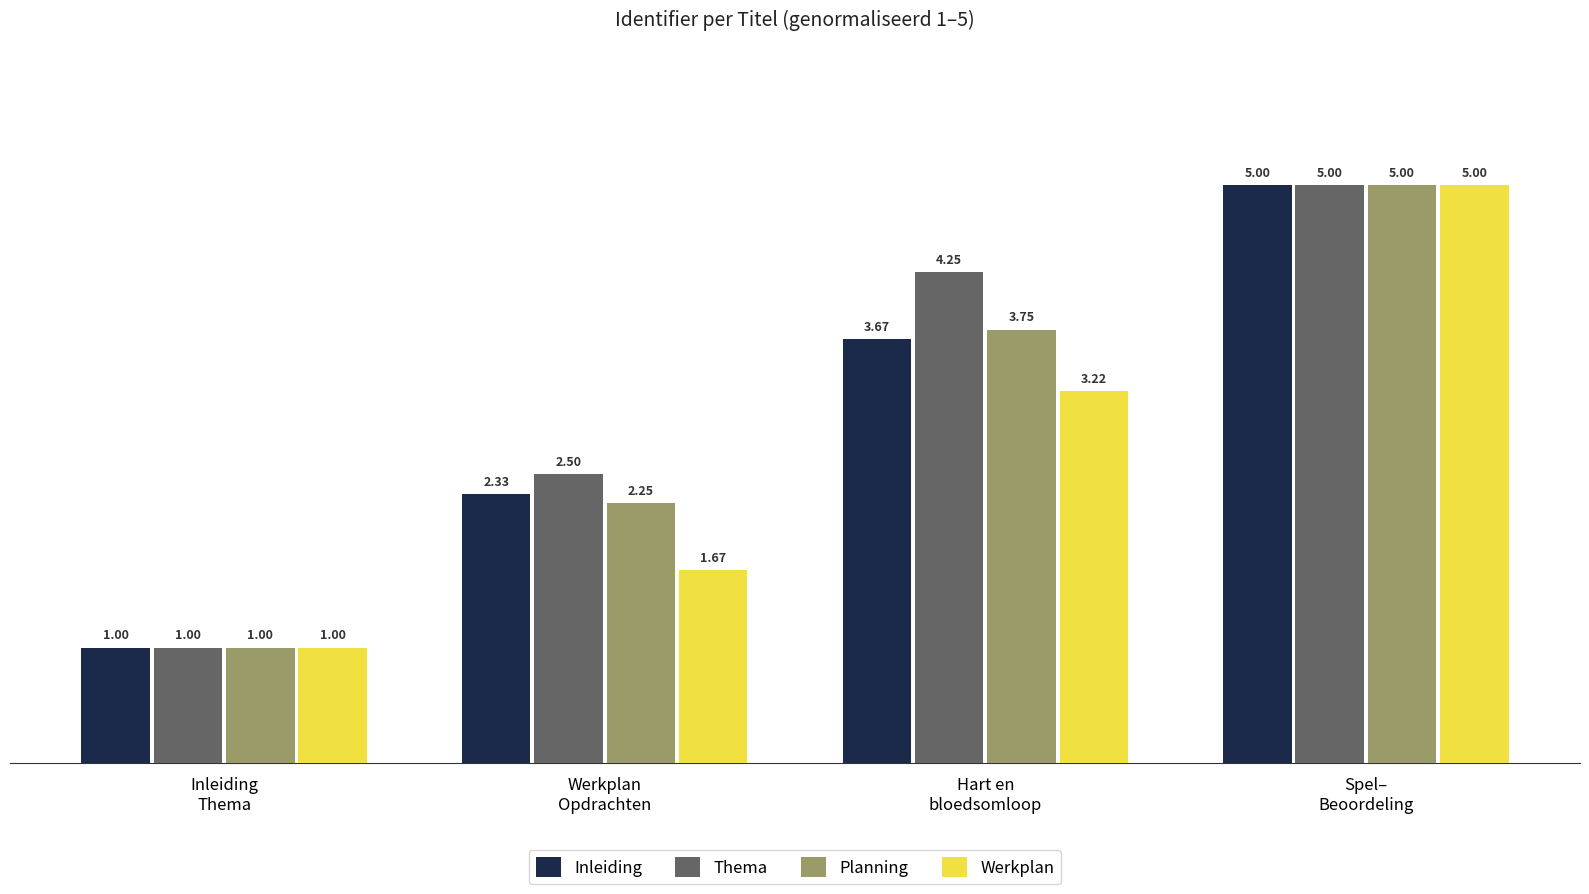

What is the difference between the maximum and minimum values in the Inleiding series?

4.0